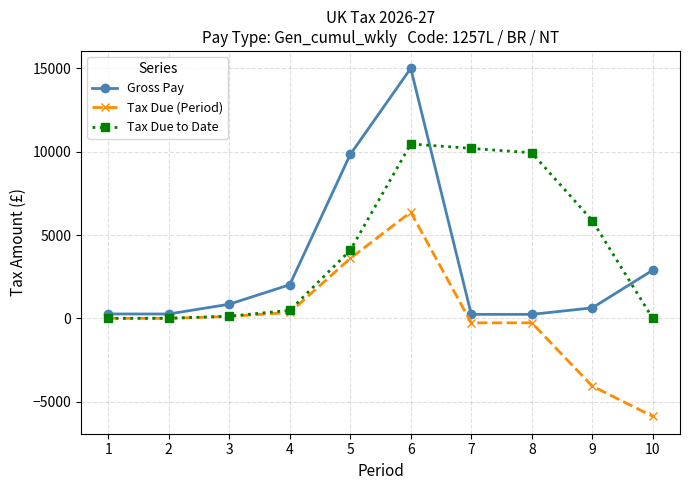

Which category has the lowest value across all series?

10